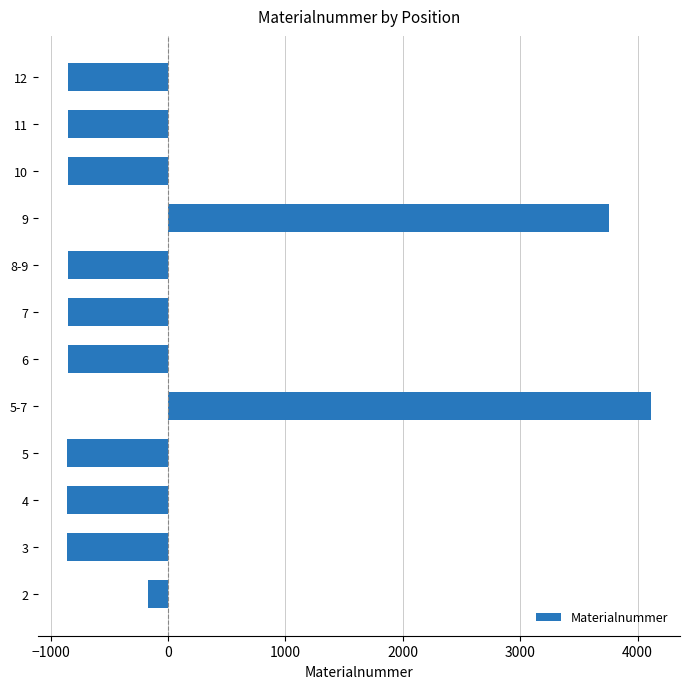

What is the smallest value displayed?

-859.1